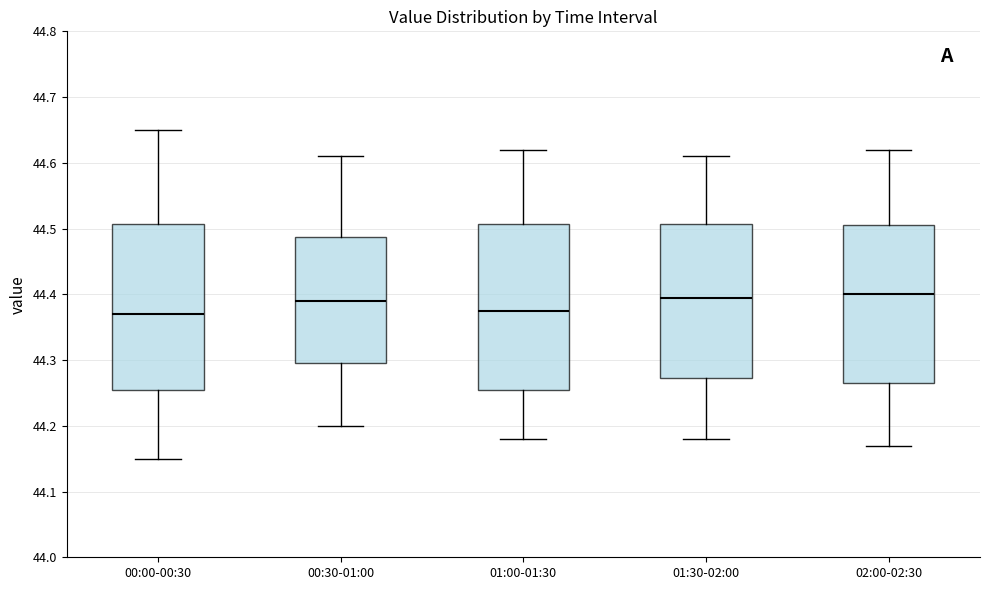

Reading left to right, transcribe this box plot: for each box, give where its median line is, the range the box spans, and where its two whiskers end, as read against the y-axis. The values are not printed on the chart, so give them approximately, as read against the axis.

00:00-00:30: median 44.37, box 44.26 to 44.51, whiskers 44.15 to 44.65
00:30-01:00: median 44.39, box 44.30 to 44.49, whiskers 44.20 to 44.61
01:00-01:30: median 44.38, box 44.26 to 44.51, whiskers 44.18 to 44.62
01:30-02:00: median 44.40, box 44.27 to 44.51, whiskers 44.18 to 44.61
02:00-02:30: median 44.40, box 44.27 to 44.51, whiskers 44.17 to 44.62